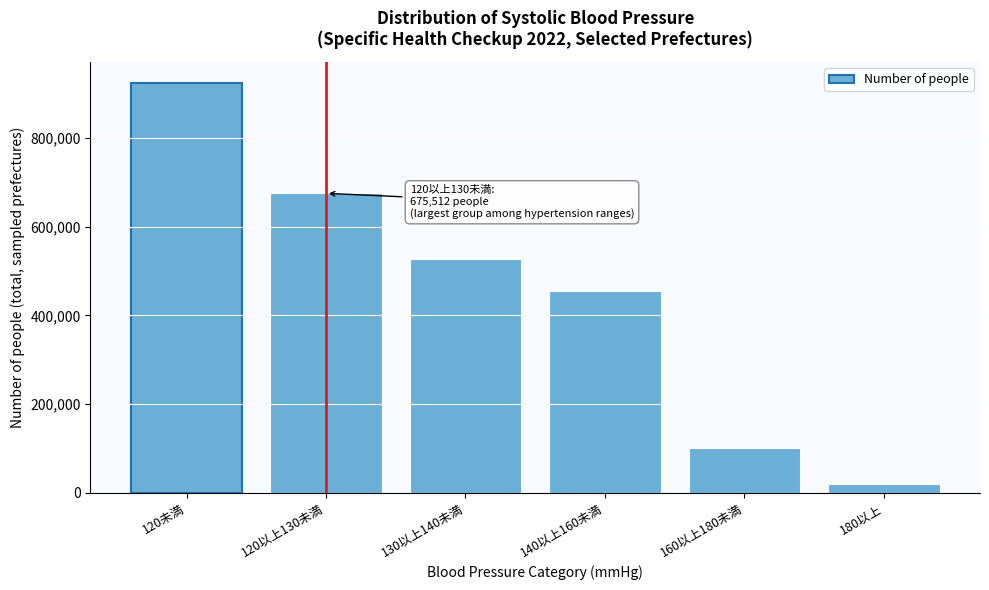

Reading right to left, list all the values displayed in this chart.

18690	100582	454524	528362	675512	925352